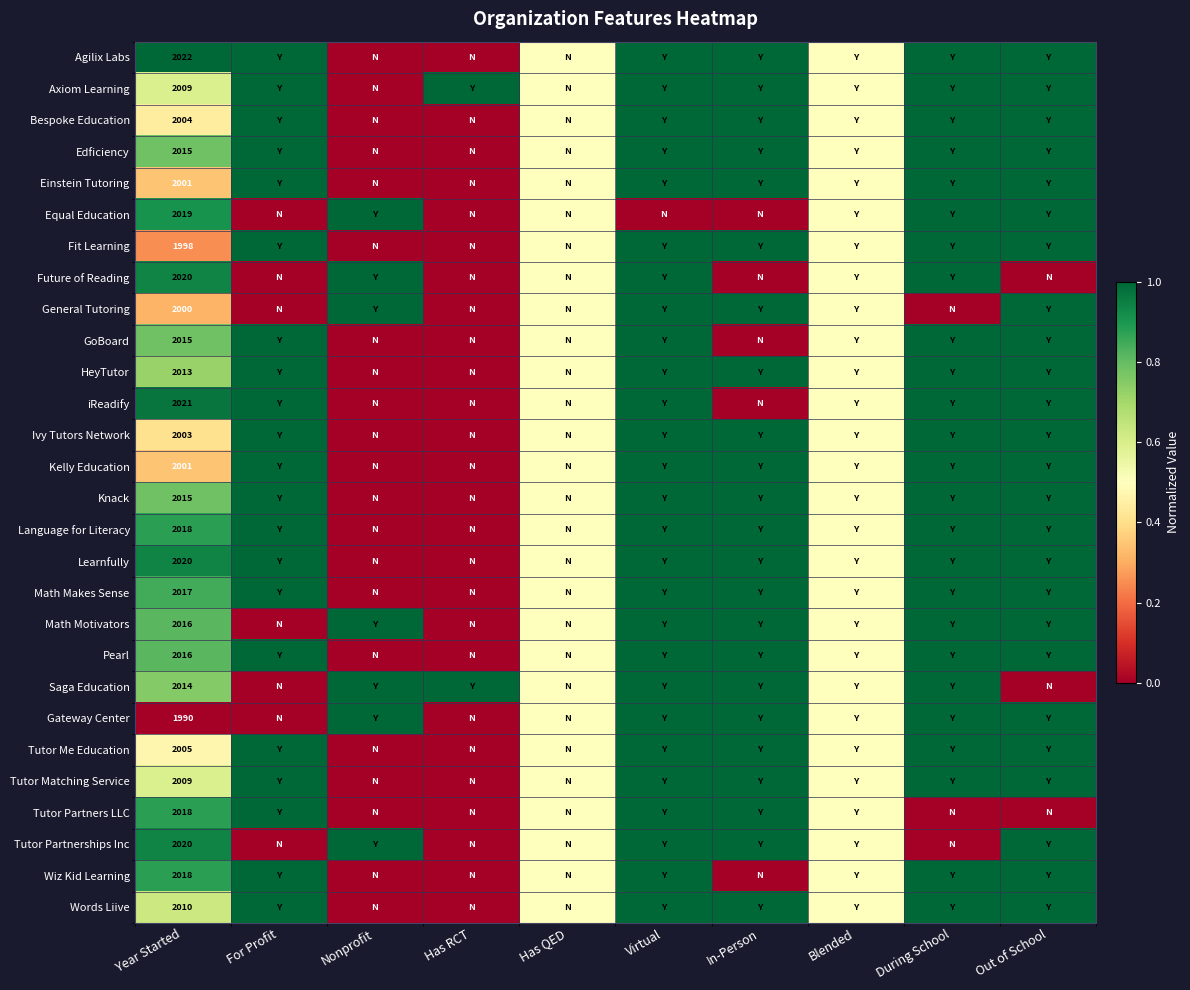

At which category is the sum across all series the highest?

Virtual